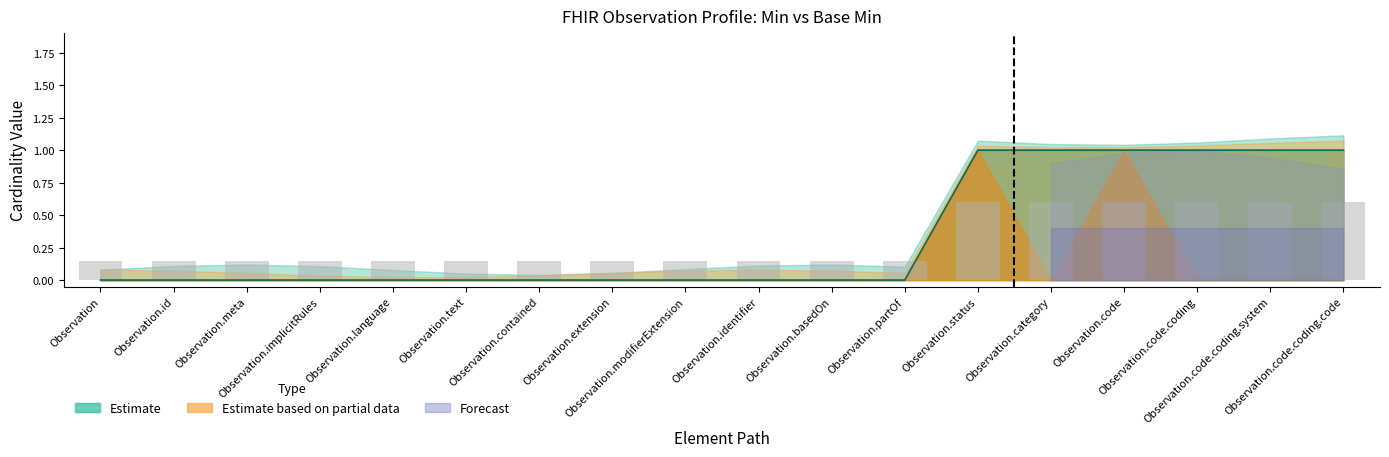

Count the values in the range 0 to 1.

18